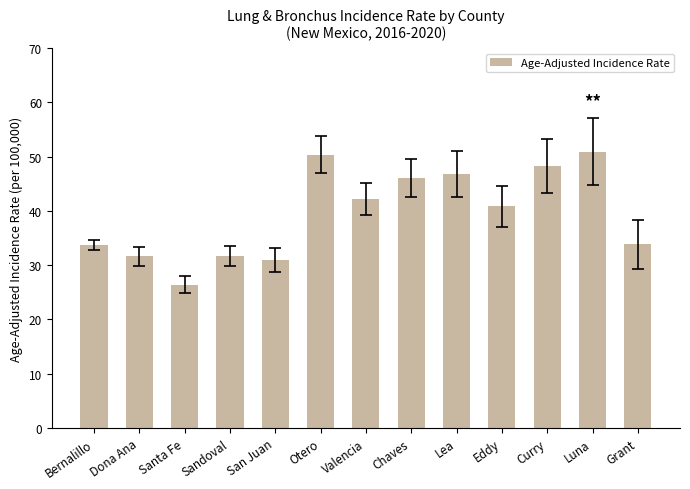

What is the value of the 10th bar from the left?

40.8